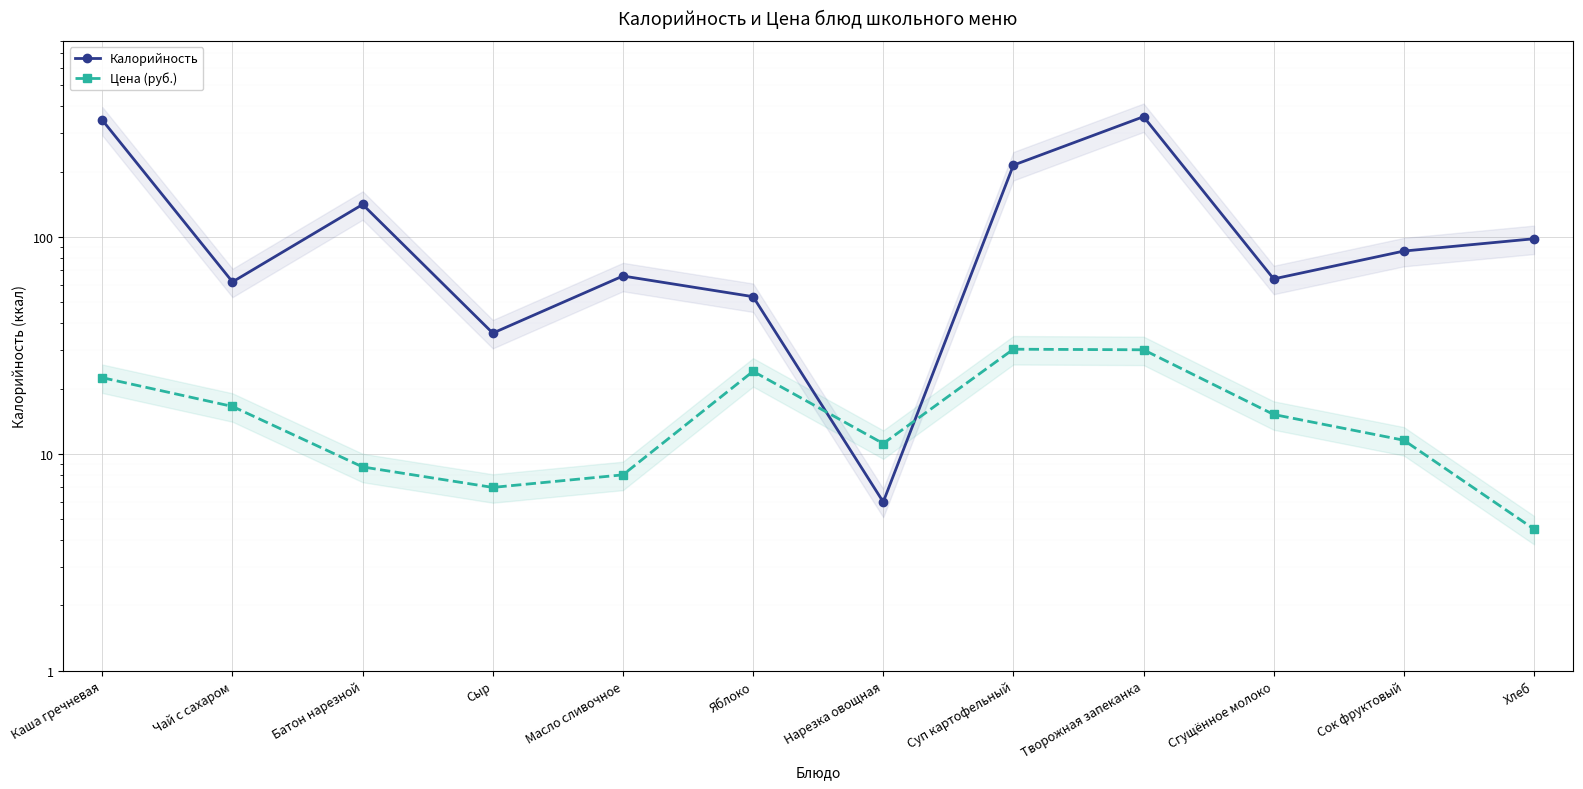

How many values in the Калорийность series are below 86?

6